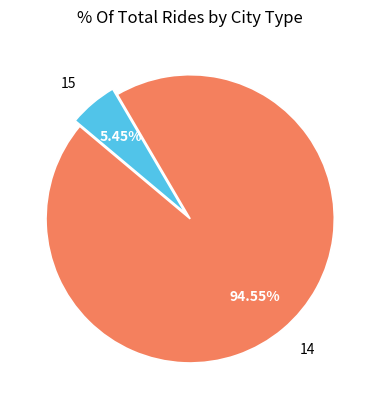

To the nearest percent, what is the average slice percentage?

50%